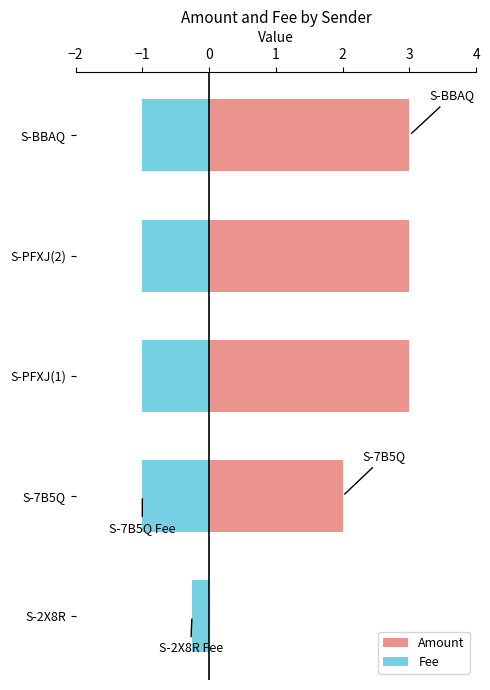

Is the value of Amount at S-PFXJ(2) greater than the value of Fee at S-BBAQ?

Yes